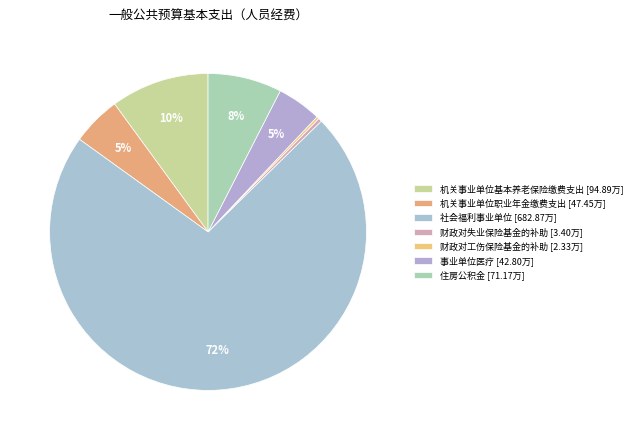

Does 社会福利事业单位 represent more than half of the total?

Yes